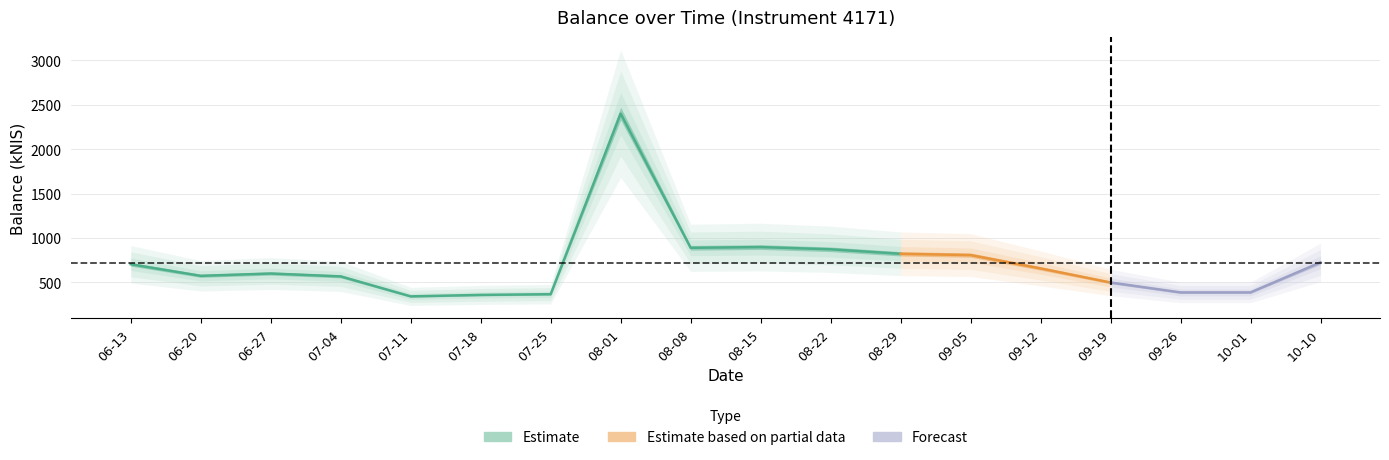

What is the difference between the values at 2024-08-15 and 2024-09-05?

90.3